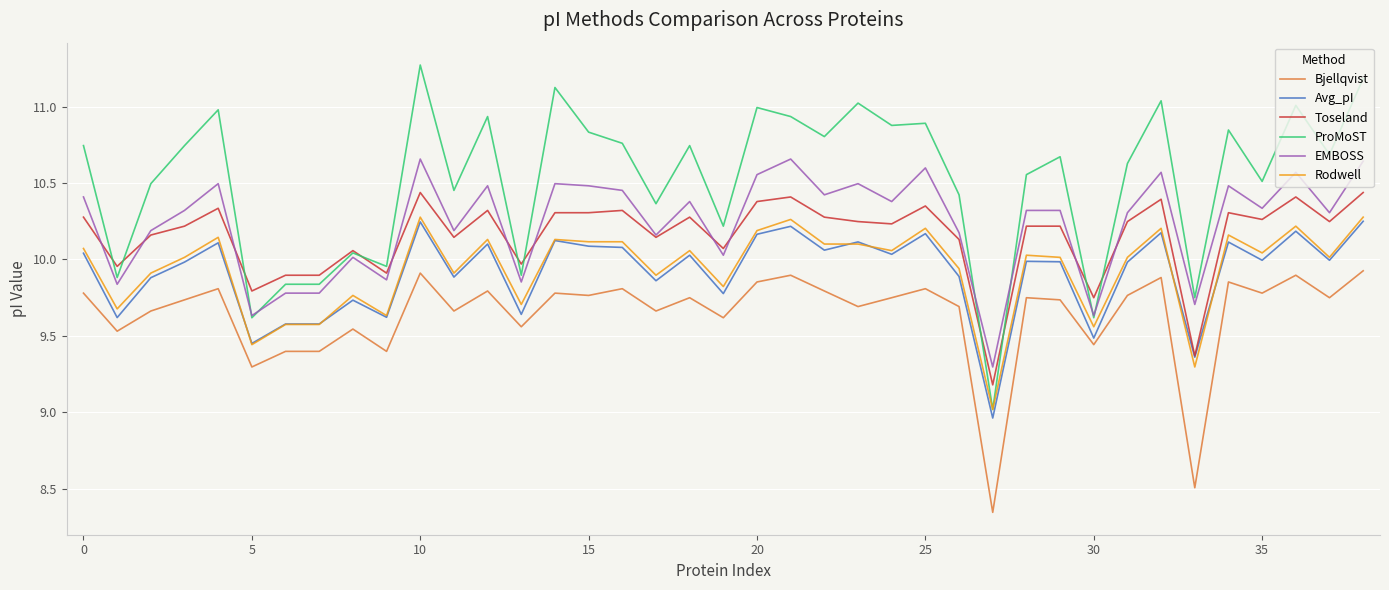

Which series has the largest total across all categories?

ProMoST